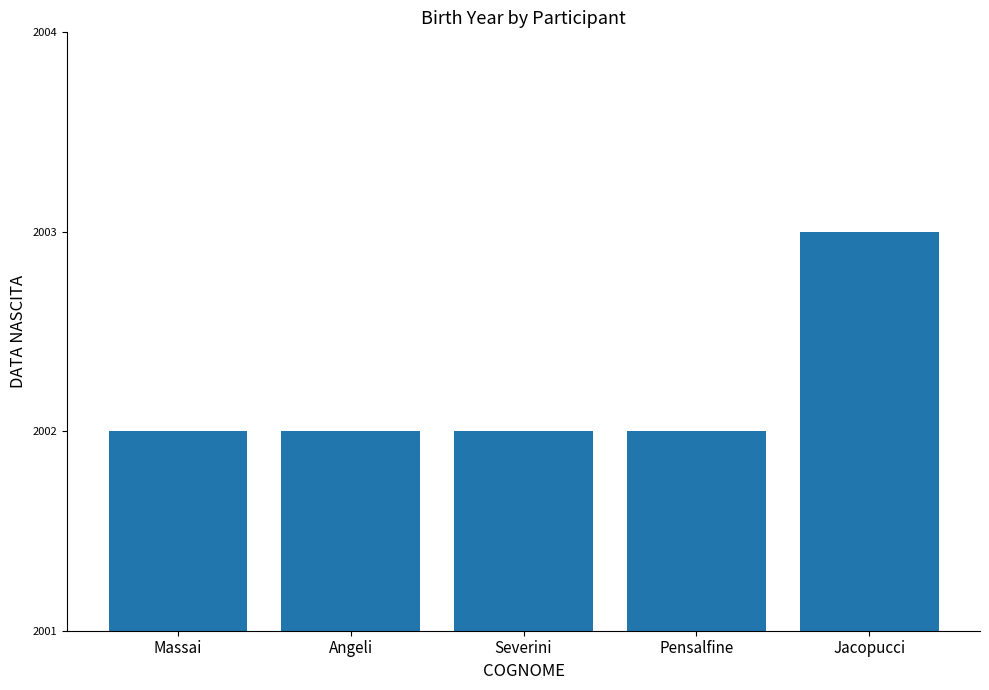

What is the difference between the maximum and minimum values?

1